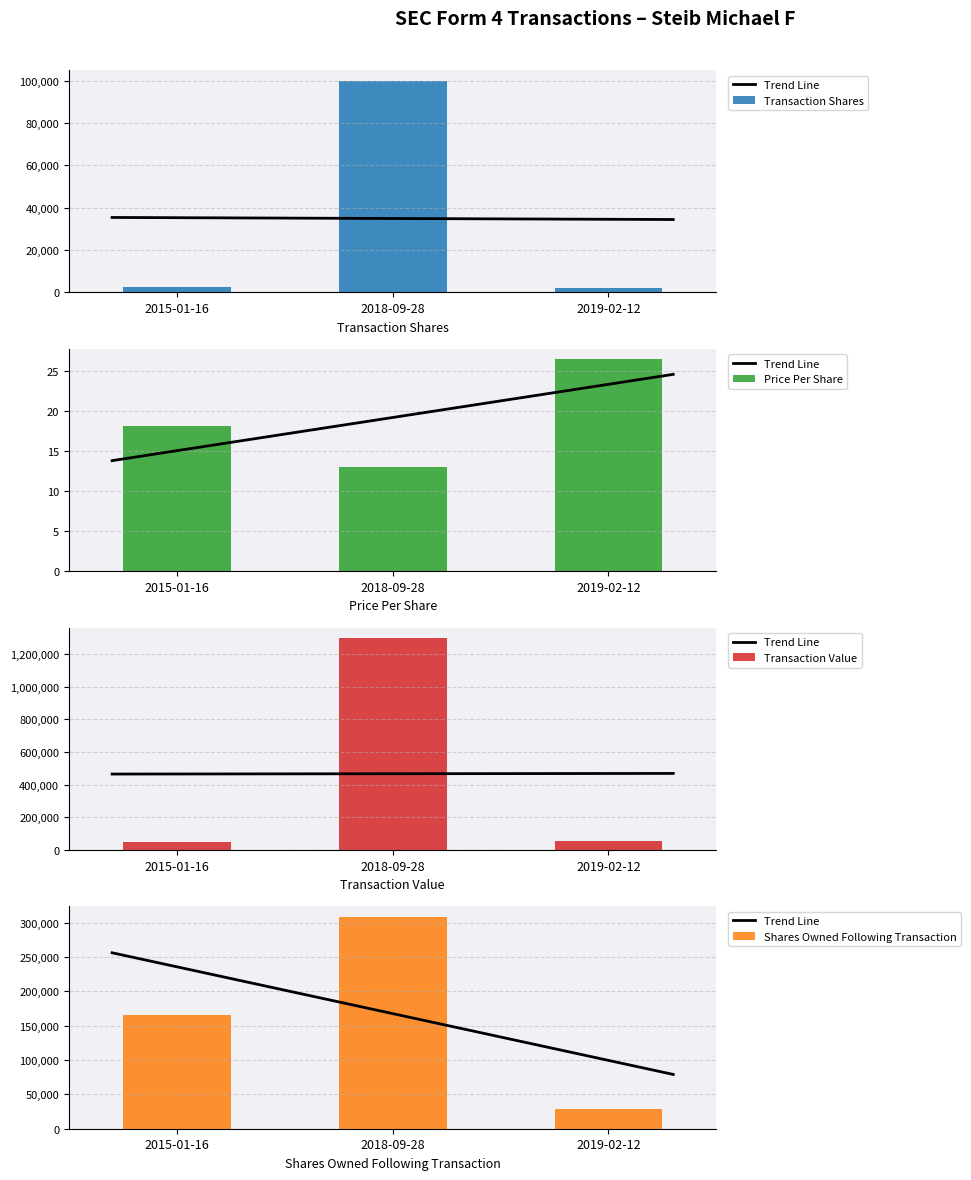

What is the difference between the transactionValue values at 2018-09-28 and 2015-01-16?

1246996.0